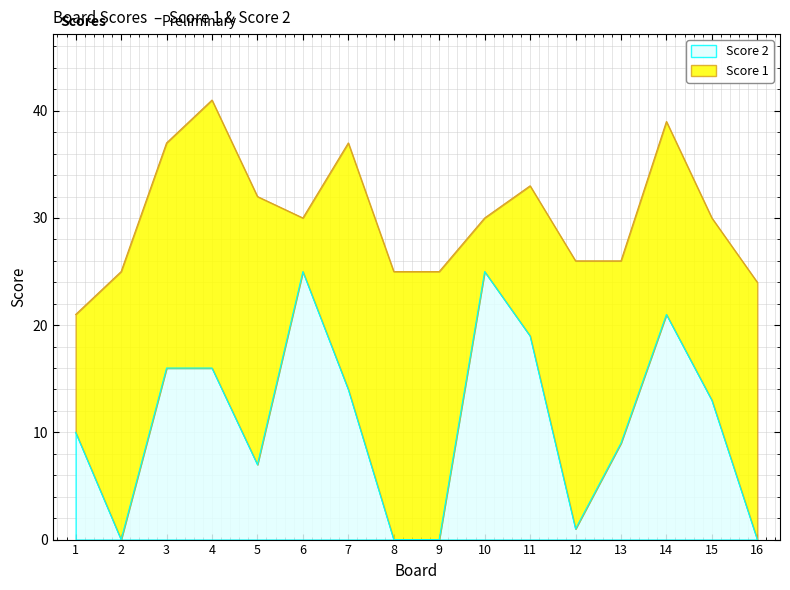

What is the difference between the values at 5 and 8?

7